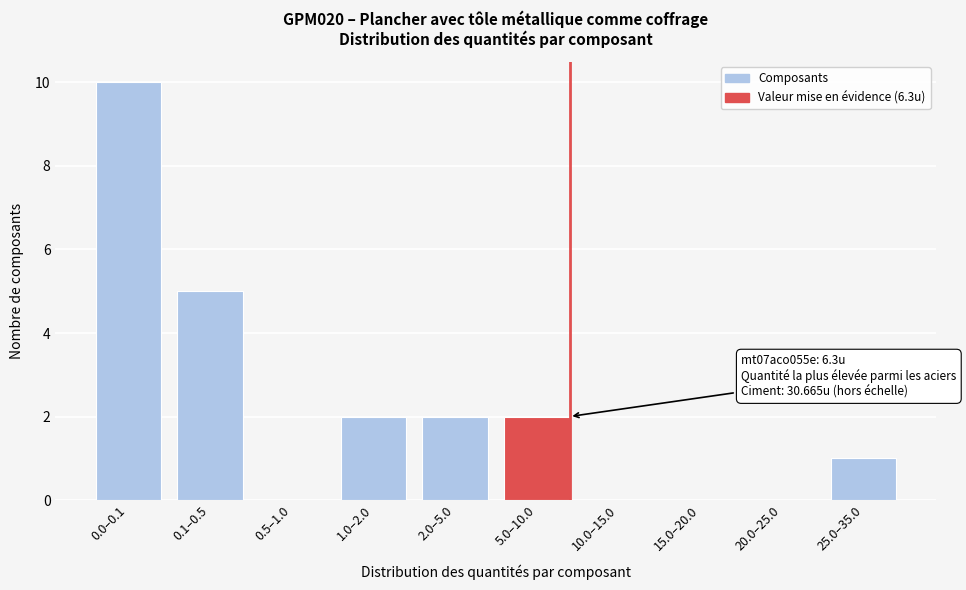

Reading left to right, extract all data points from this chart.

0.0–0.1=10	0.1–0.5=5	0.5–1.0=0	1.0–2.0=2	2.0–5.0=2	5.0–10.0=2	10.0–15.0=0	15.0–20.0=0	20.0–25.0=0	25.0–35.0=1